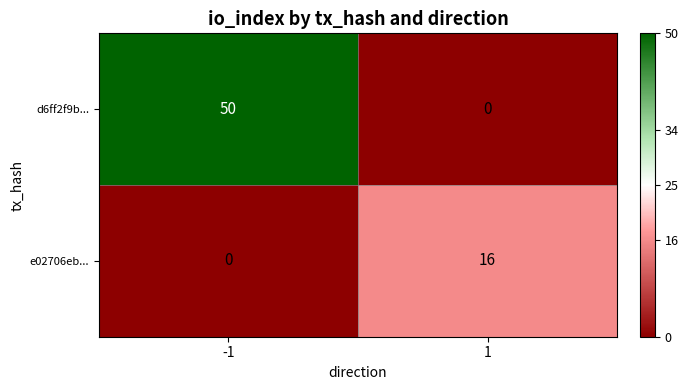

What is the maximum value shown in the chart?

50